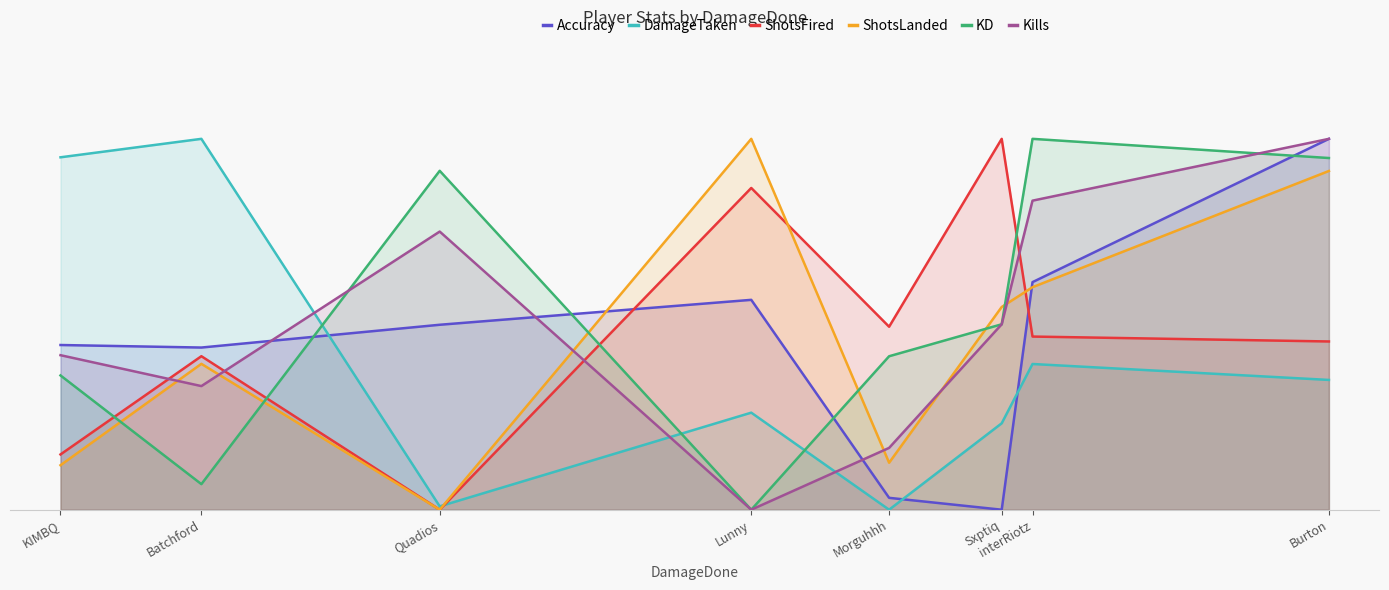

True or false: Kills has a value of 27.7 at Sxptiq.

False